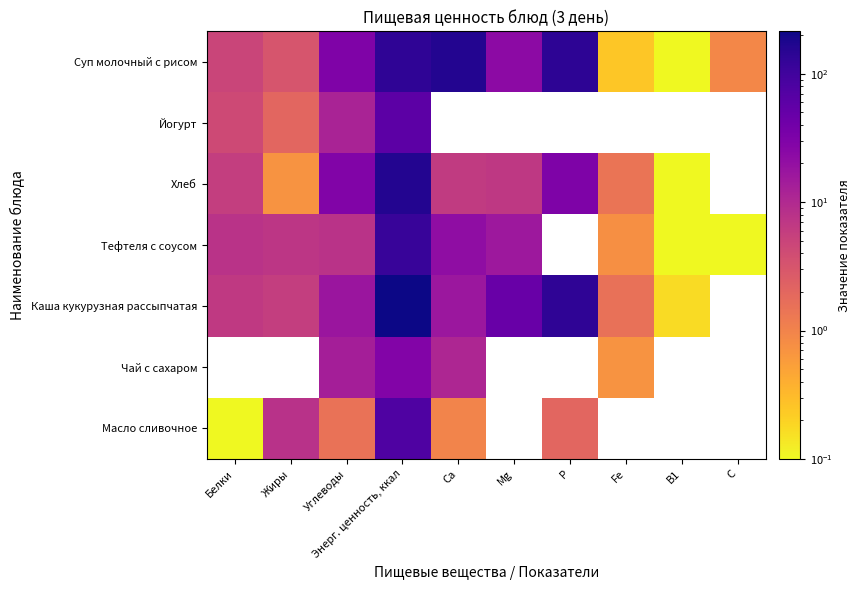

What is the approximate value of Каша кукурузная рассыпчатая at Са?

16.6